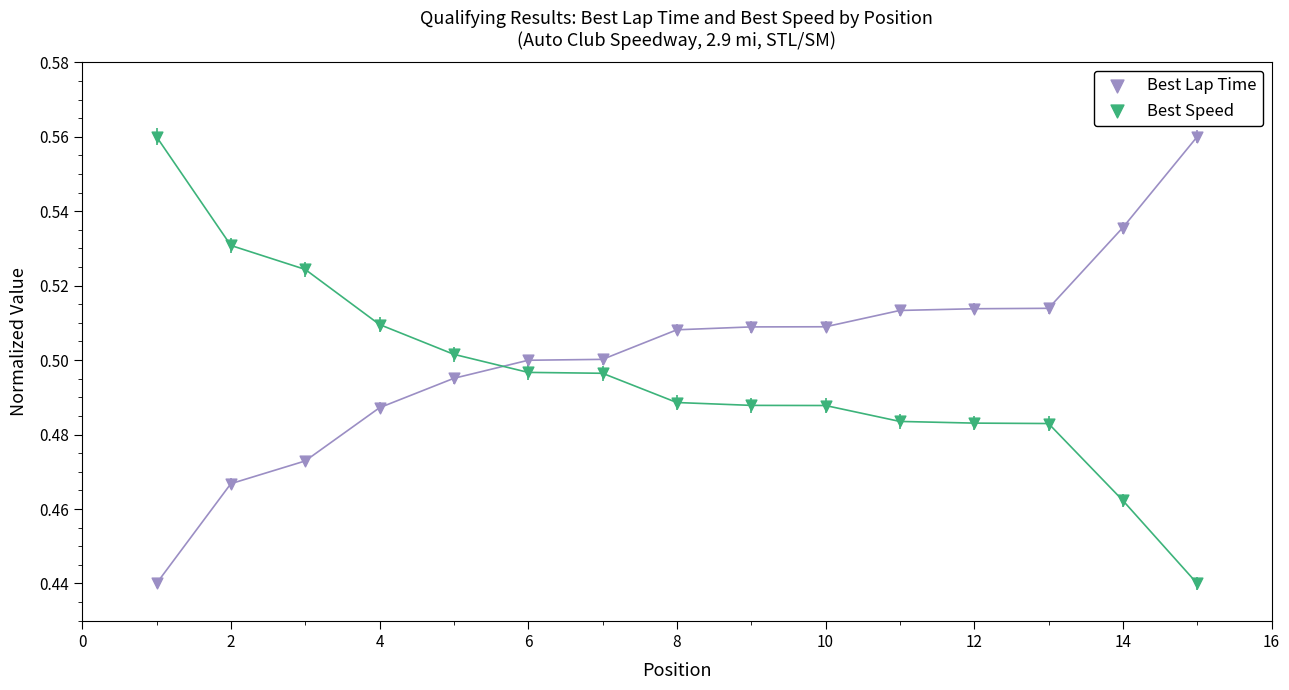

Across all data points, what is the range of X values (max minus min)?

14.0